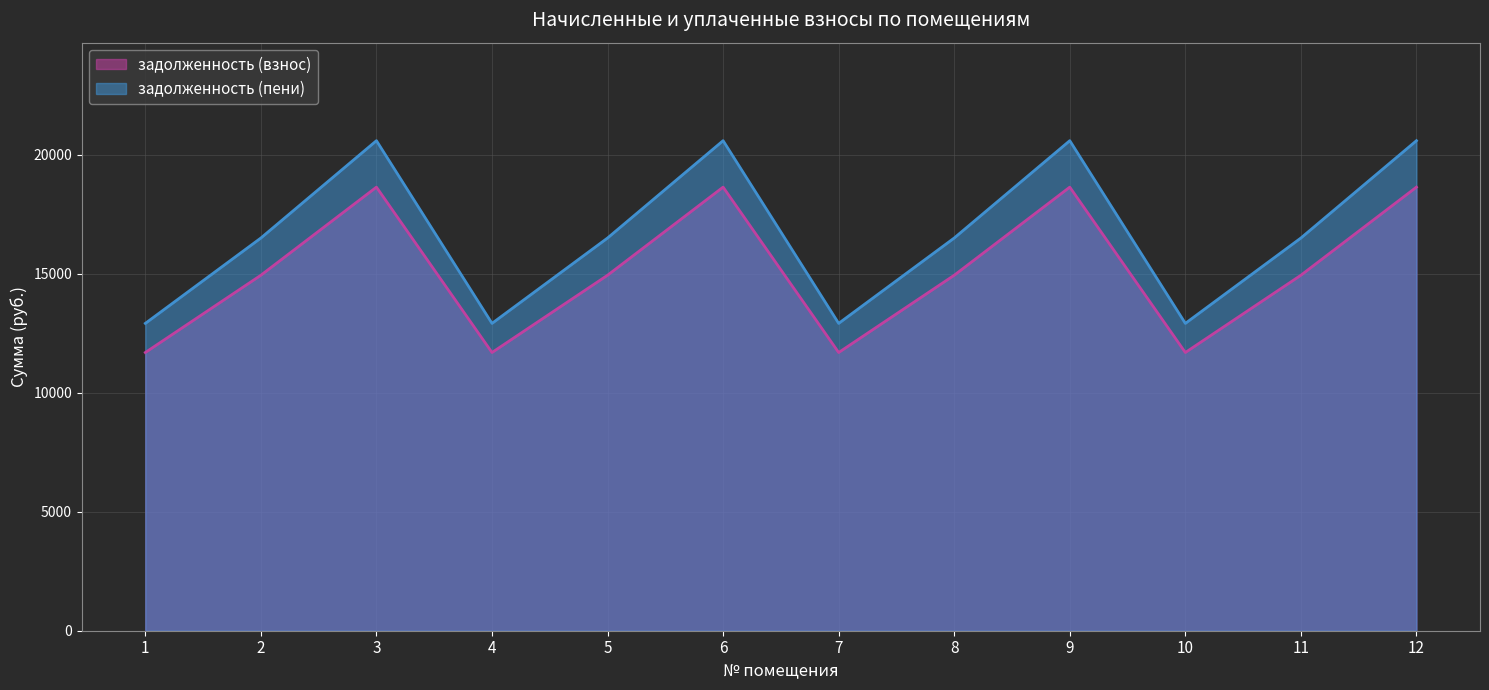

At which category does задолженность (пени) reach its first local valley?

4